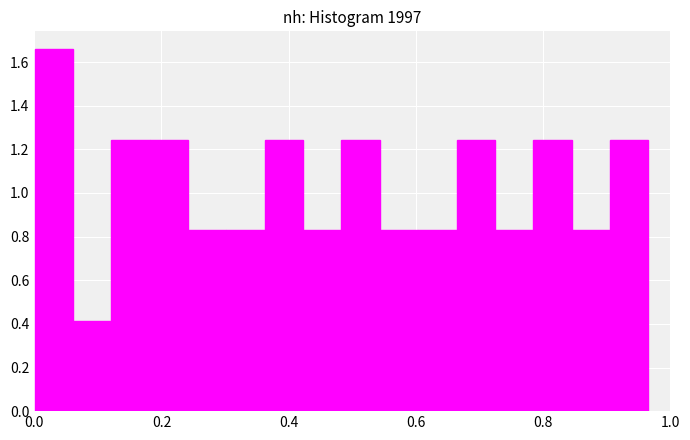

Around what value on the x-axis is the tallest bar? Give the approximate position of its centre, as read against the axis.

0.04